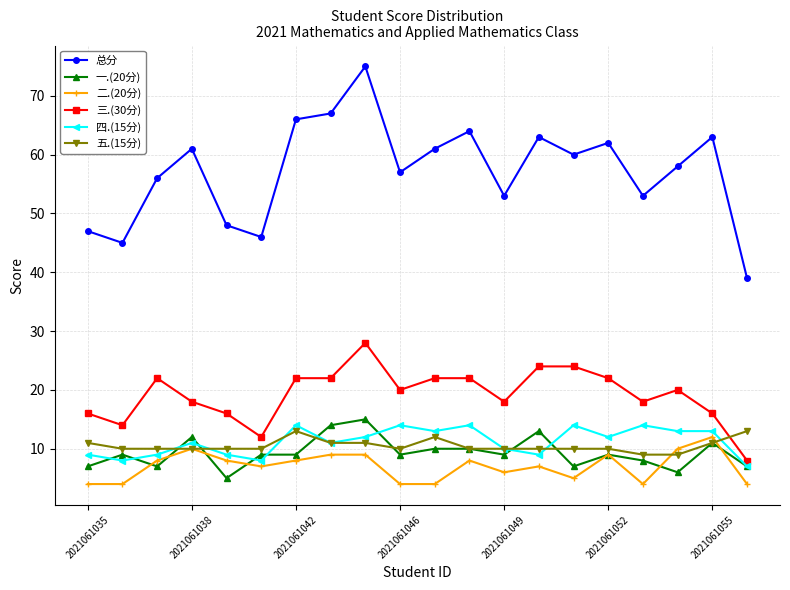

Is this an area chart (filled region under the line)?

No